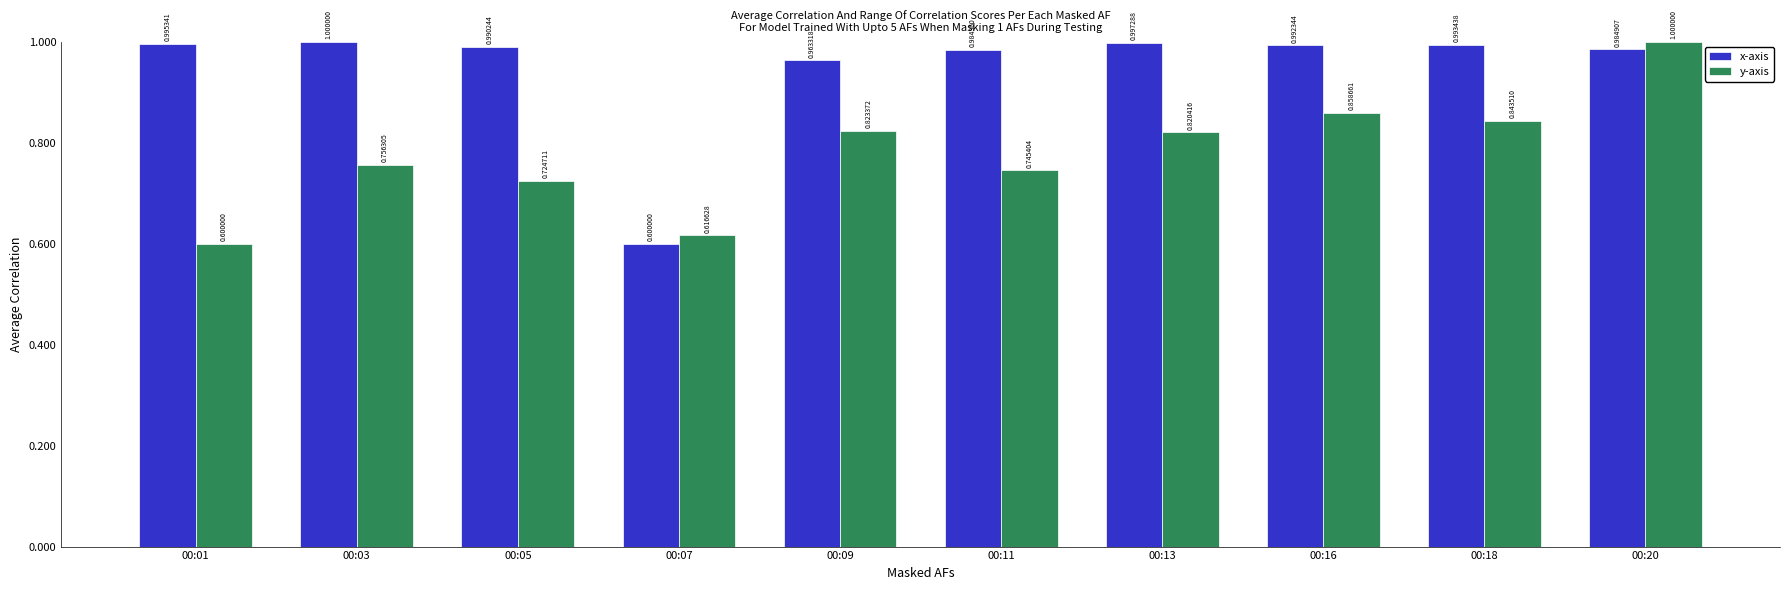

What is the value of the x-axis bar at the 9th from the left?

1.0